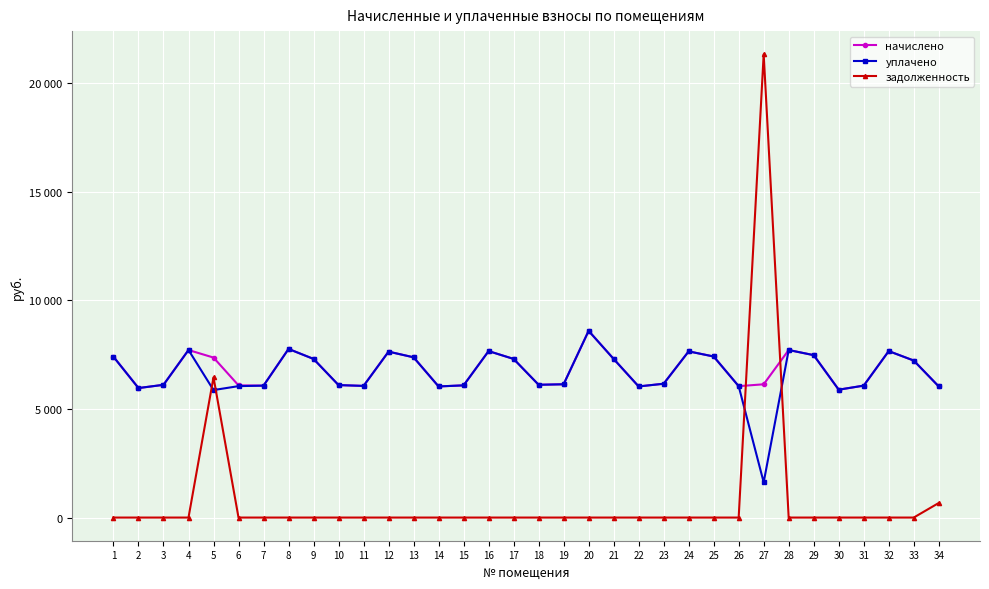

Reading left to right, list all the values displayed in this chart.

начислено: 1=7402.3	2=5961.6	3=6110.6	4=7712.8	5=7365.1	6=6085.8	7=6073.4	8=7762.5	9=7303.0	10=6098.2	11=6061.0	12=7638.3	13=7377.5	14=6036.1	15=6085.8	16=7663.1	17=7303.0	18=6113.2	19=6135.5	20=8594.6	21=7303.0	22=6036.1	23=6160.3	24=7650.7	25=7414.7	26=6048.5	27=6135.5	28=7712.8	29=7476.8	30=5887.1	31=6073.4	32=7663.1	33=7228.4	34=6036.1
уплачено: 1=7402.3	2=5961.6	3=6110.6	4=7712.8	5=5869.6	6=6050.0	7=6073.4	8=7762.5	9=7303.0	10=6098.2	11=6061.0	12=7638.3	13=7377.5	14=6036.1	15=6085.8	16=7663.1	17=7302.9	18=6113.2	19=6135.5	20=8594.6	21=7303.0	22=6036.1	23=6160.3	24=7650.7	25=7414.7	26=6048.5	27=1622.9	28=7712.8	29=7476.8	30=5887.1	31=6073.4	32=7663.1	33=7228.4	34=6036.1
задолженность: 1=0.0	2=0.0	3=0.0	4=0.0	5=6457.3	6=0.0	7=0.0	8=0.0	9=0.0	10=0.0	11=0.0	12=0.0	13=0.0	14=0.0	15=0.0	16=0.0	17=0.0	18=0.0	19=0.0	20=0.0	21=0.0	22=0.0	23=0.0	24=0.0	25=0.0	26=0.0	27=21327.9	28=0.0	29=0.0	30=0.0	31=0.0	32=0.0	33=0.0	34=670.7